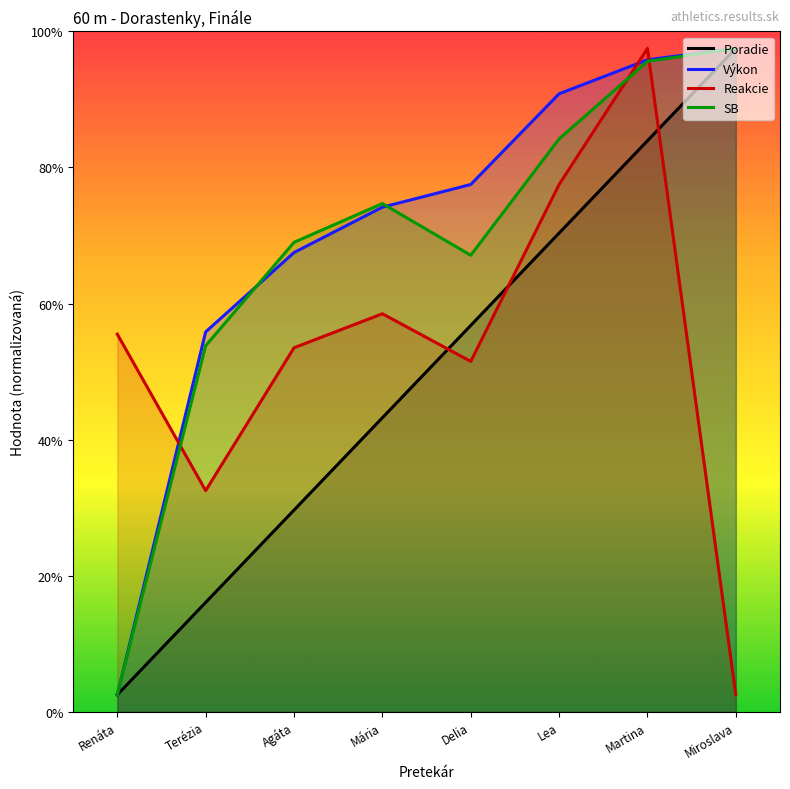

What is the label of the 4th point from the left?

Mária